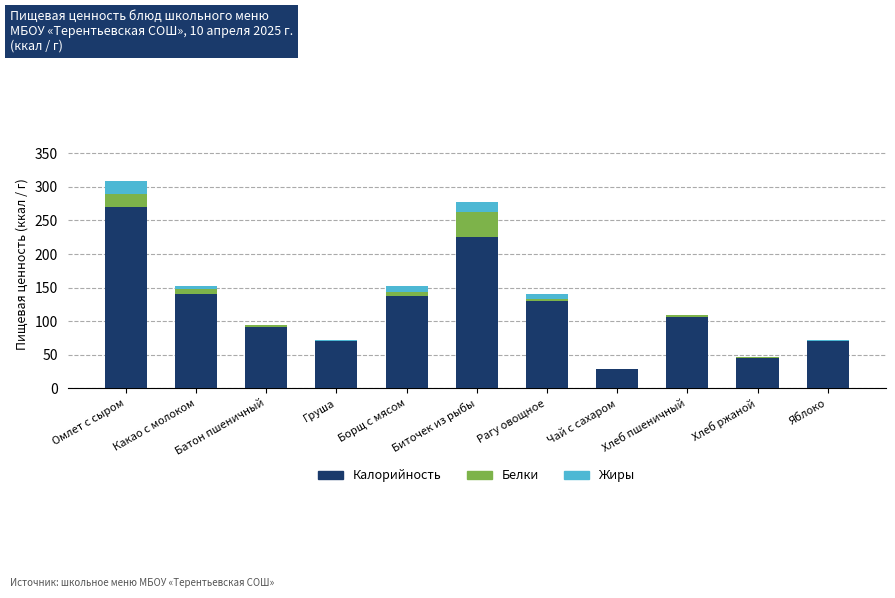

At which category is the sum across all series the highest?

Омлет с сыром